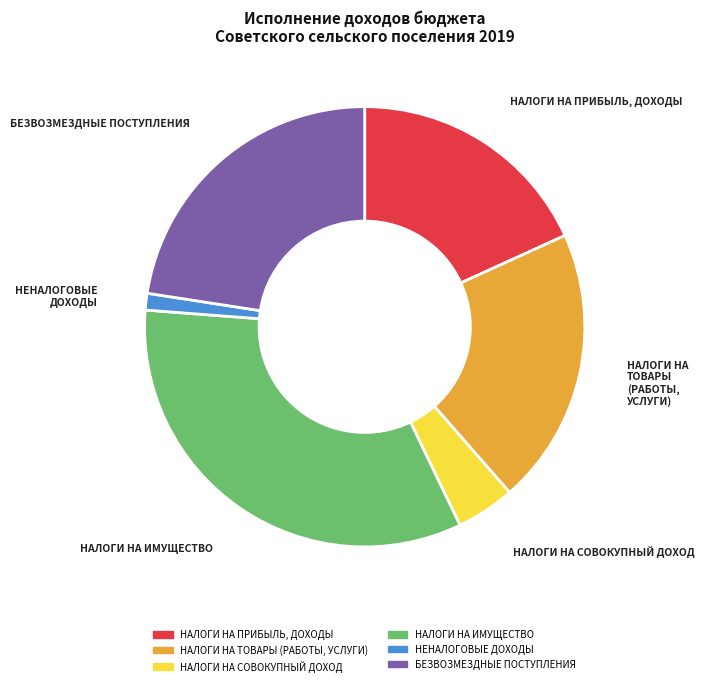

Does НАЛОГИ НА ТОВАРЫ (РАБОТЫ, УСЛУГИ) represent more than half of the total?

No